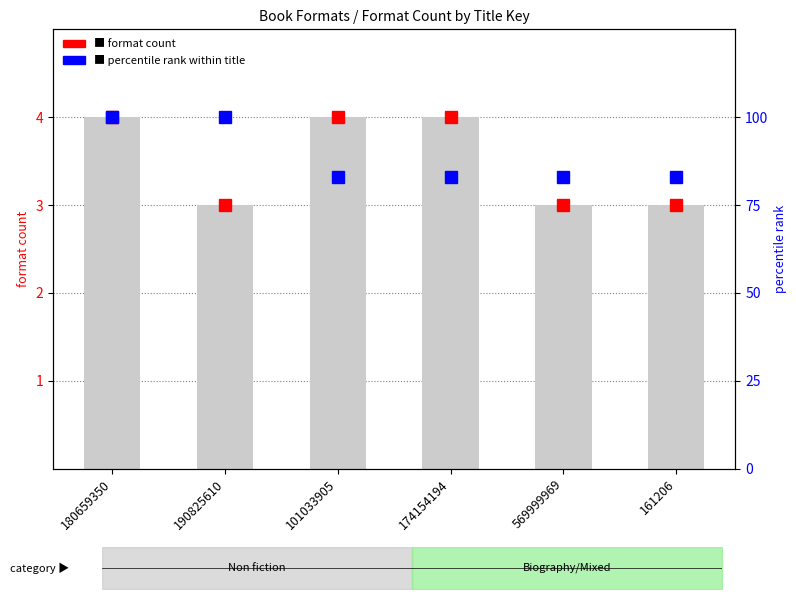

Between 180659350 and 190825610, which is larger?

180659350